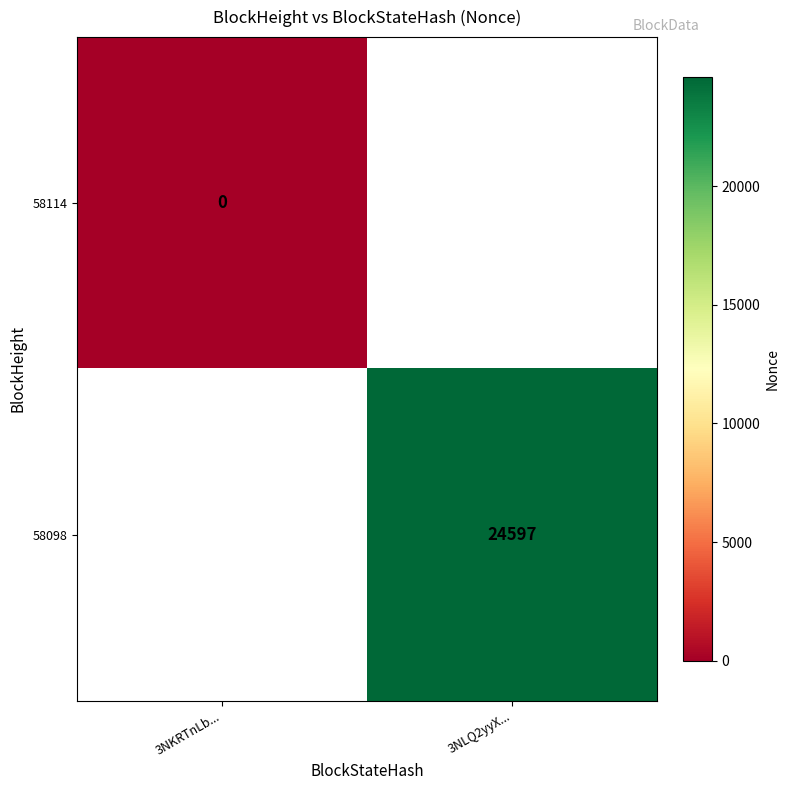

The 58098 series shows 24597 at 3NLQ2yyX.... True or false?

True